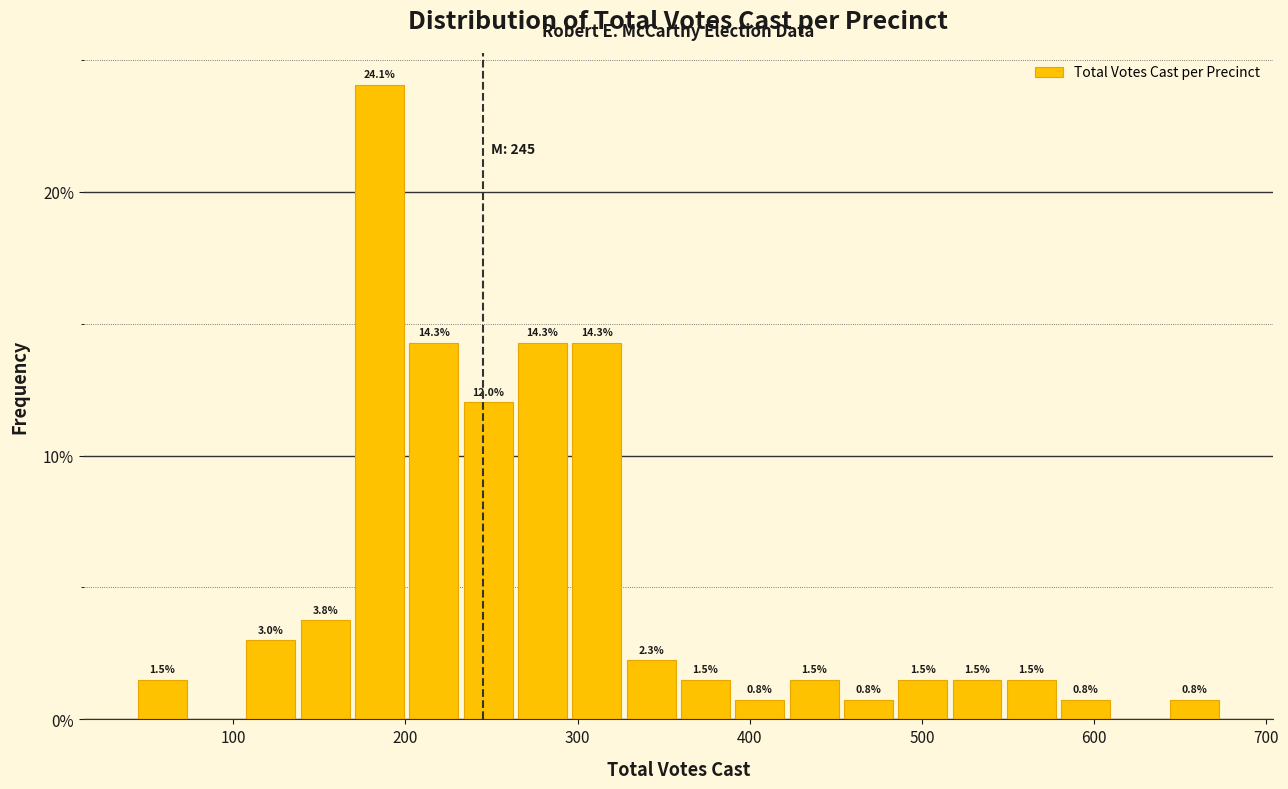

Around what value on the x-axis is the tallest bar? Give the approximate position of its centre, as read against the axis.

180